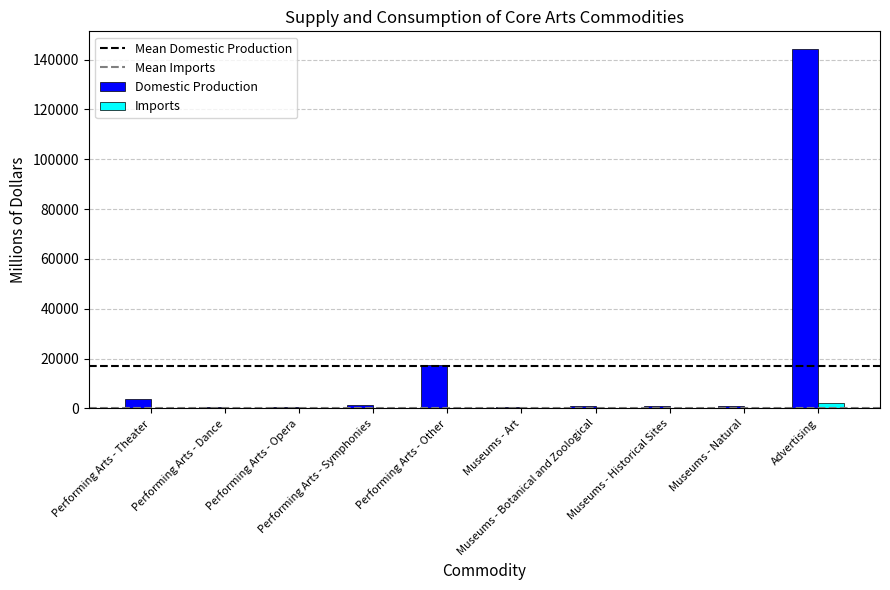

What is the sum of all Domestic Production values?

171564